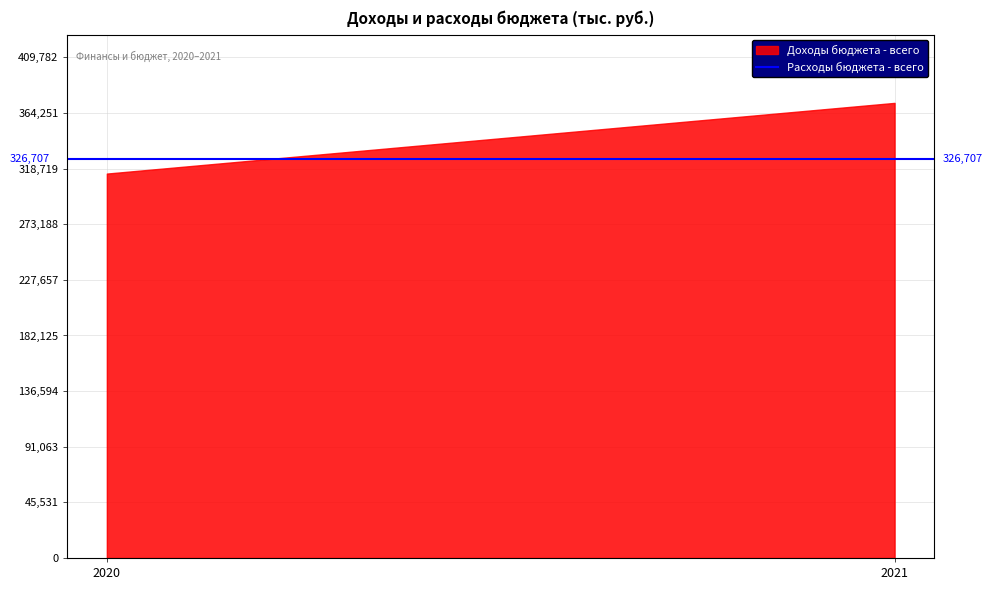

How many data points does each series have?

2